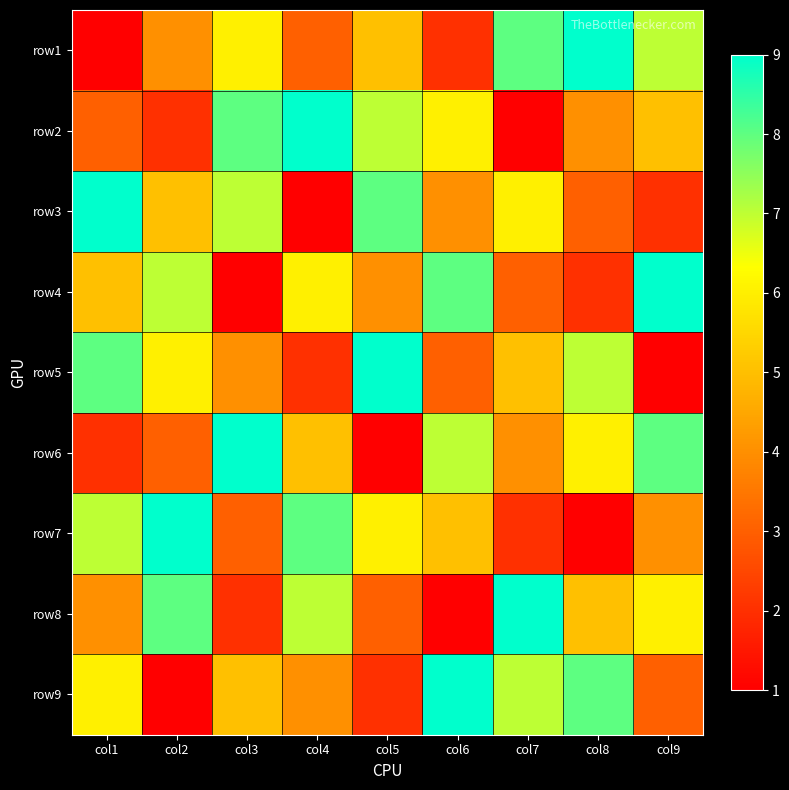

What is the minimum value shown in the chart?

1